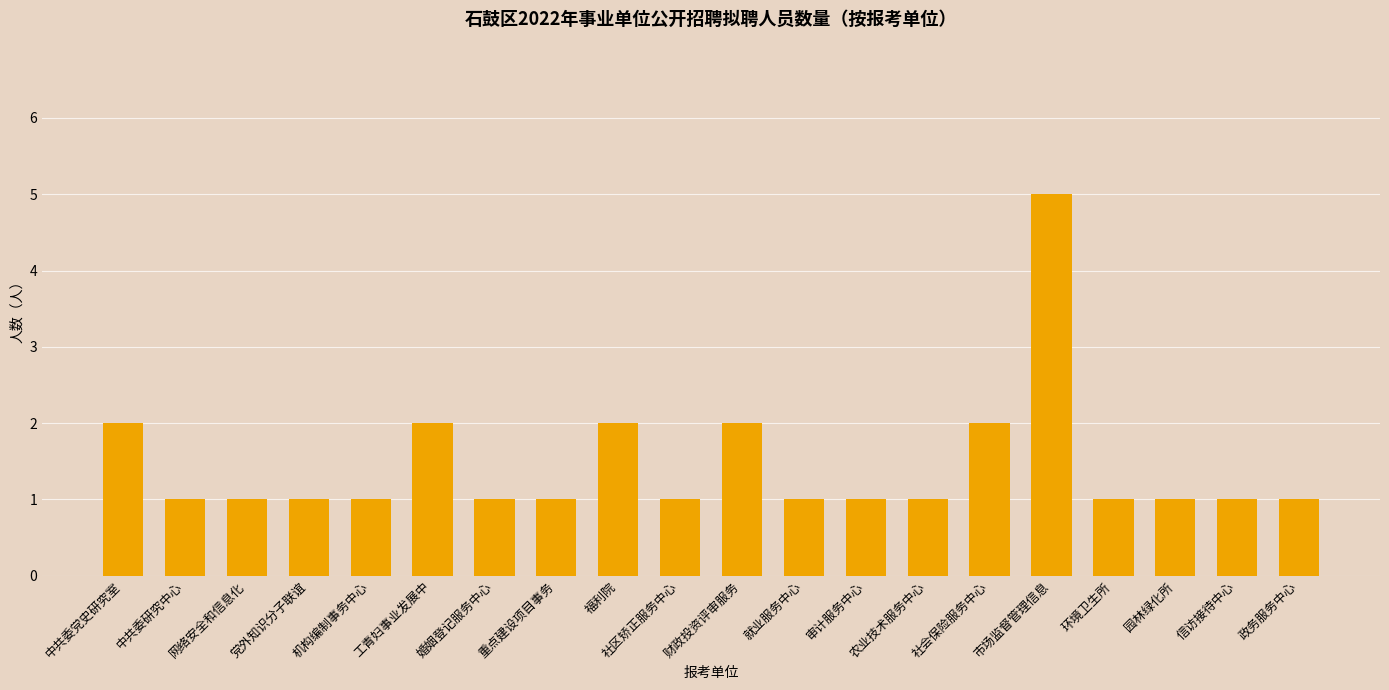

What is the value of the 13th bar from the left?

1